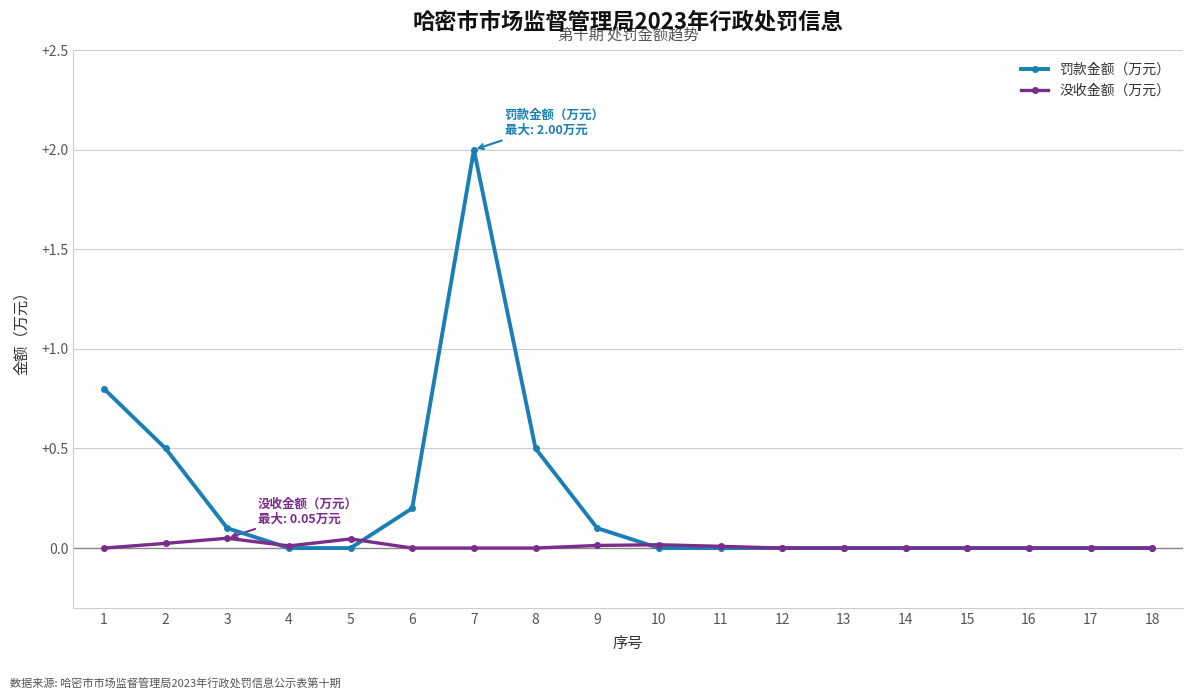

Is it true that 没收金额（万元） equals 0.0 at 8?

True